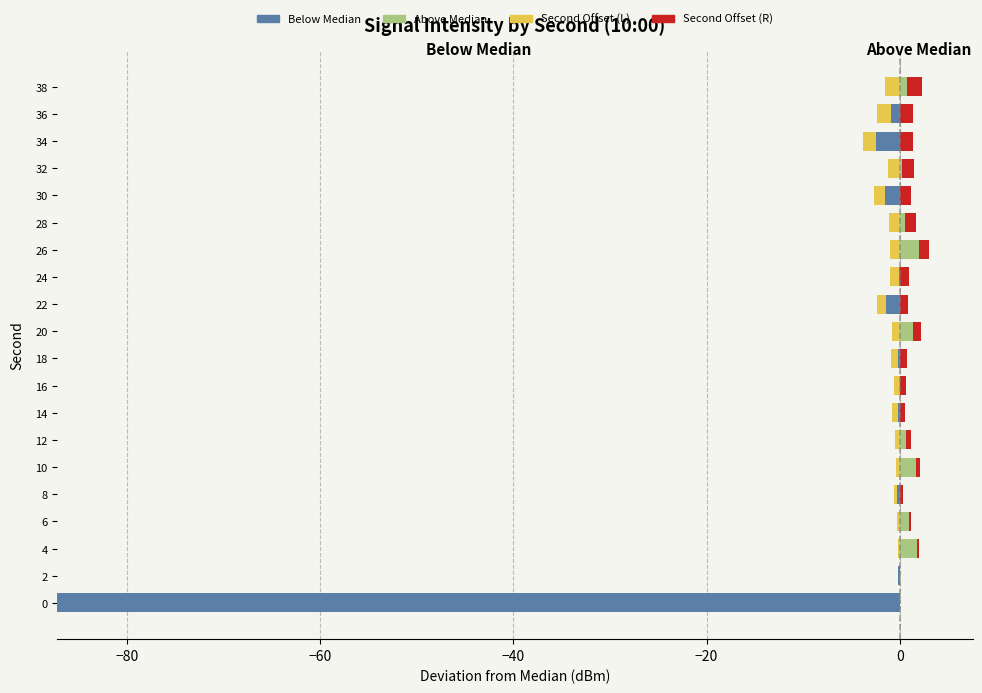

Between 0 and 36, which series saw the biggest shift?

Below Median